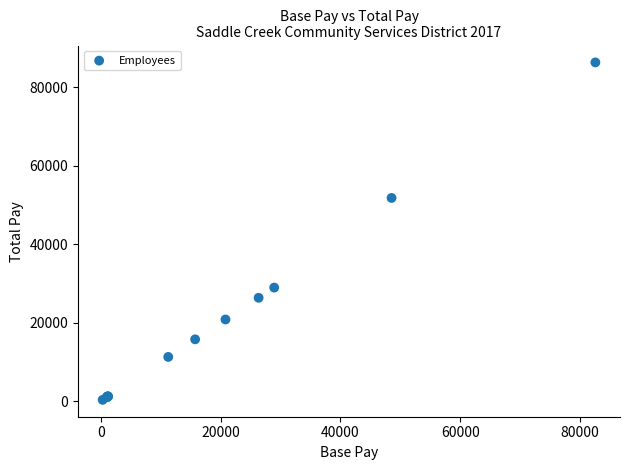

What Y value in the scatter plot is closest to 43337?

51801